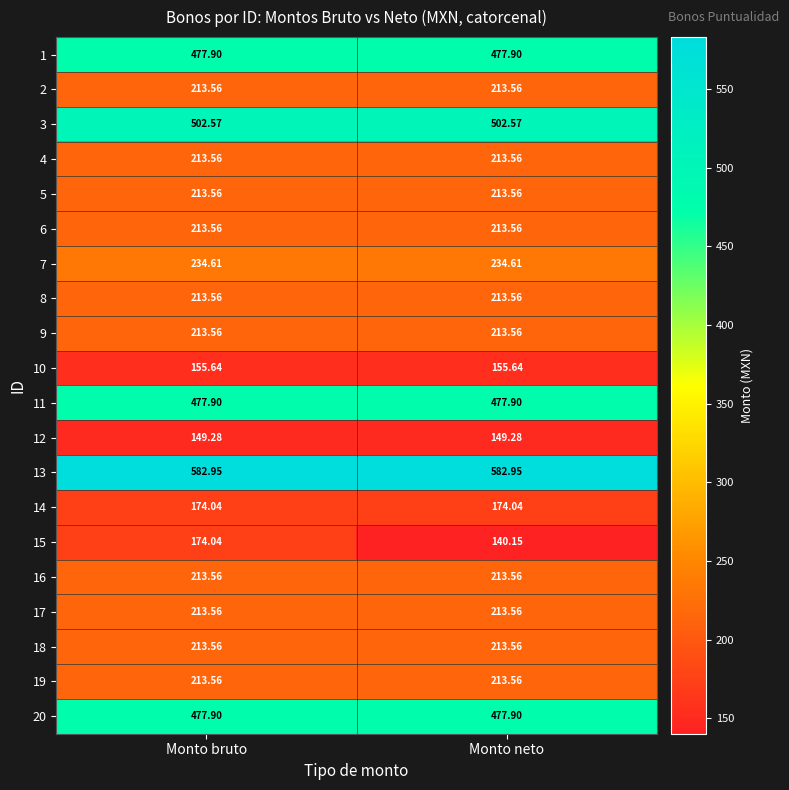

Which series has the widest spread of values?

15